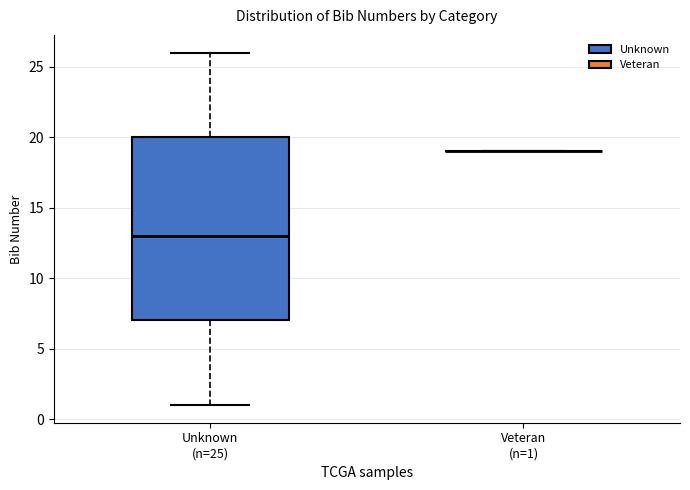

Reading left to right, read every box against the y-axis: the position of its median line, the range the box covers, and the ends of its whiskers. The values are not printed on the chart, so give them approximately, as read against the axis.

Unknown (n=25): median 13, box 7 to 20, whiskers 1 to 26
Veteran (n=1): box collapsed to a line at 19, whiskers 19 to 19